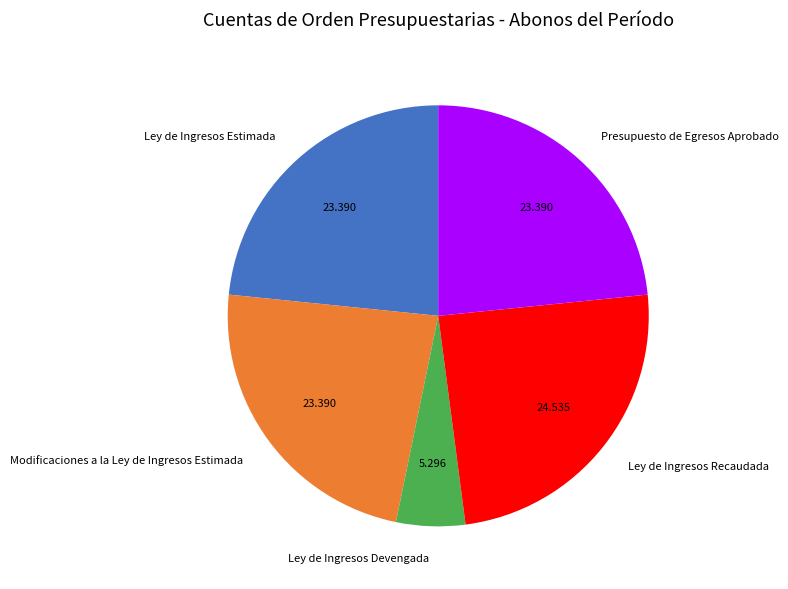

What is the ratio of the value at Ley de Ingresos Devengada to the value at Modificaciones a la Ley de Ingresos Estimada?

0.2